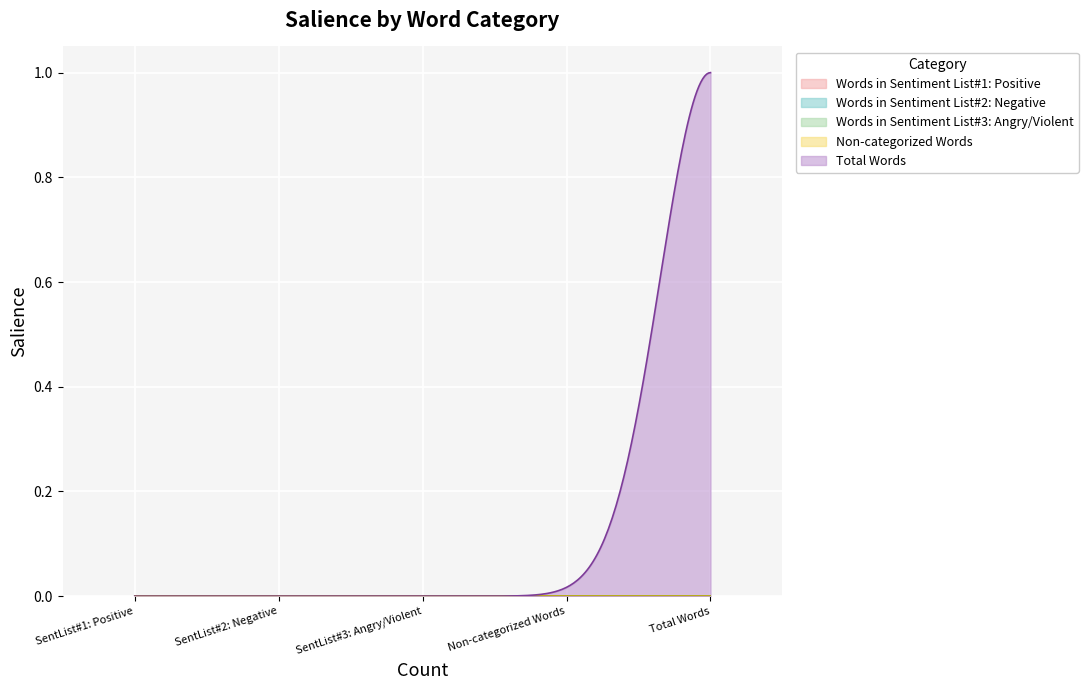

The value of Total Words at Total Words is 1. True or false?

True